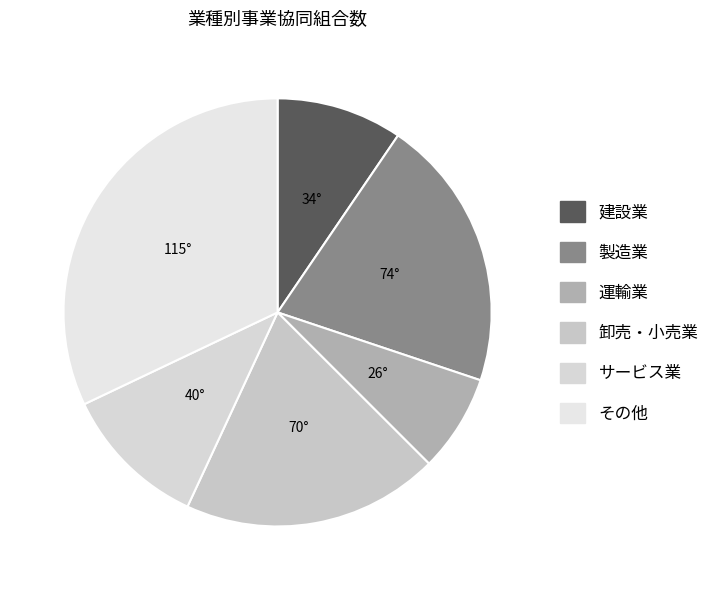

True or false: 運輸業 accounts for 7% of the total.

True